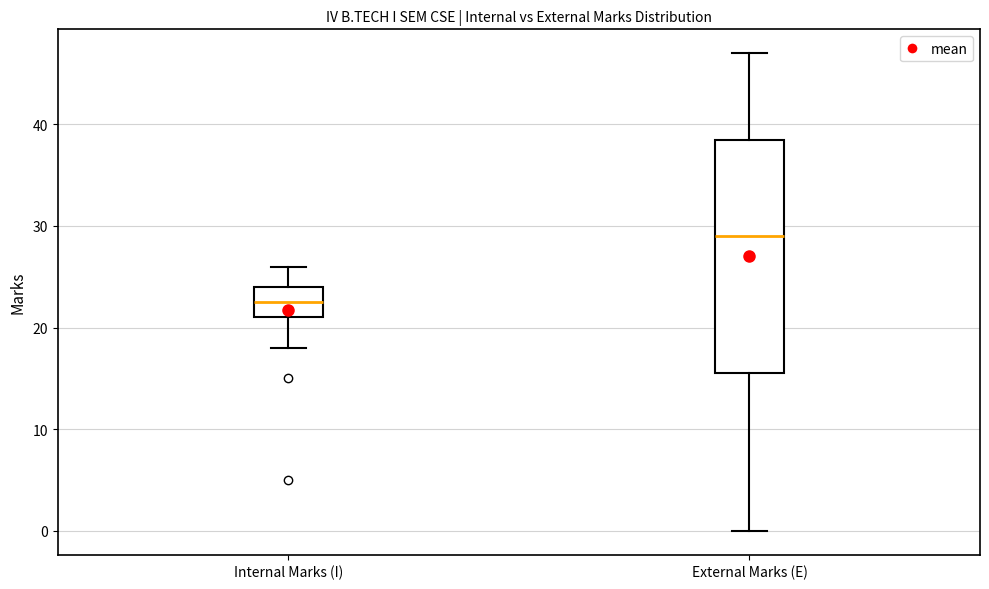

Which box's median line is the highest?

External Marks (E)